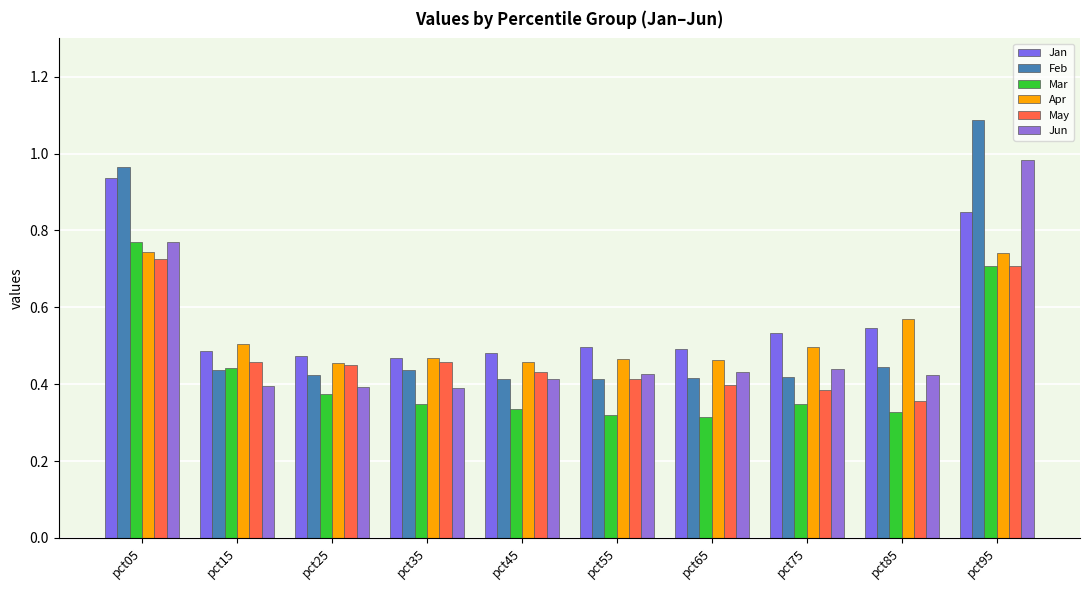

What are all the series names shown in the legend?

Jan, Feb, Mar, Apr, May, Jun